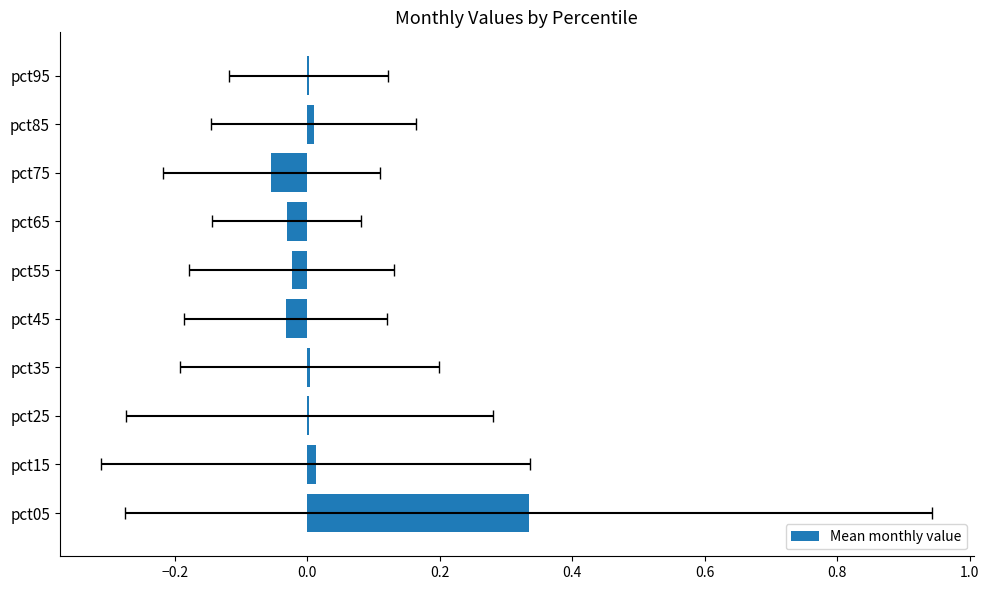

The chart shows a value of -0.0 at pct65. True or false?

True